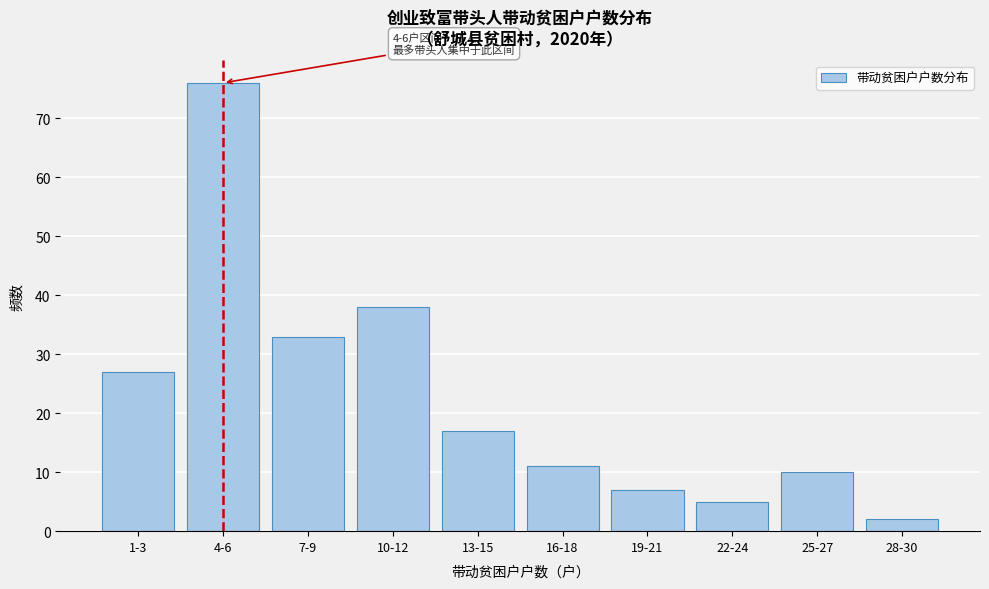

Reading left to right, what are all the values shown in this chart?

27	76	33	38	17	11	7	5	10	2